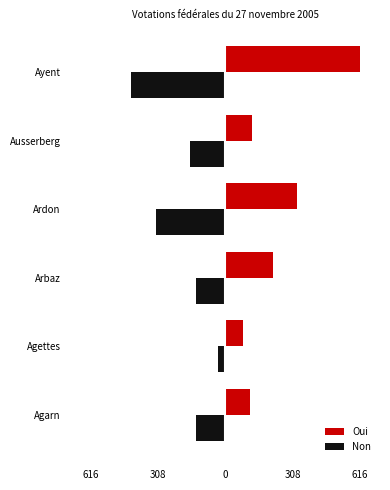

What are all the series names shown in the legend?

Oui, Non